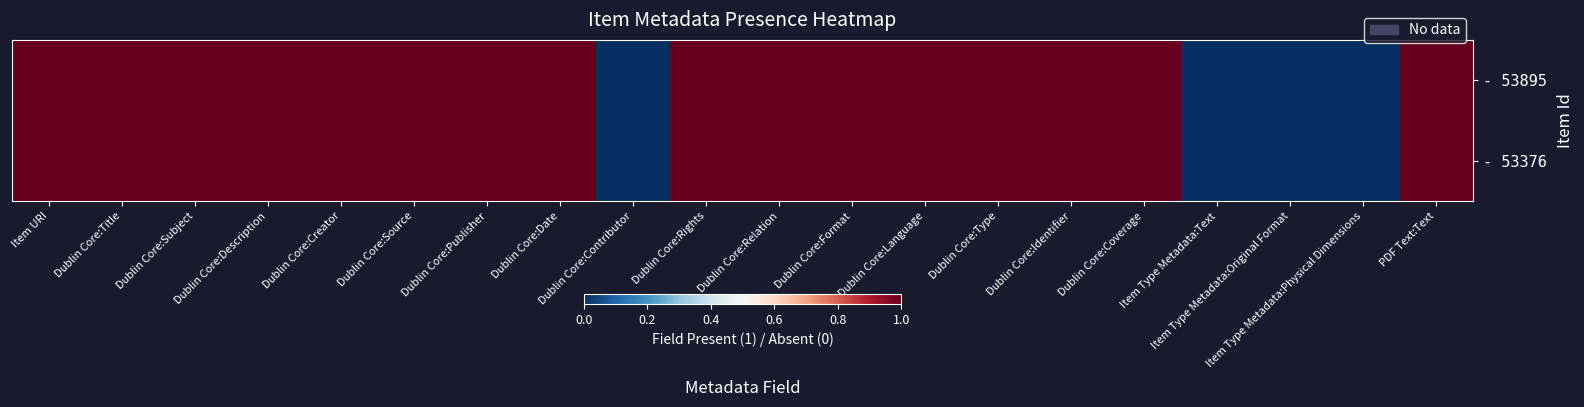

At Dublin Core:Coverage, list the series in order from largest to smallest.

- 53895, - 53376